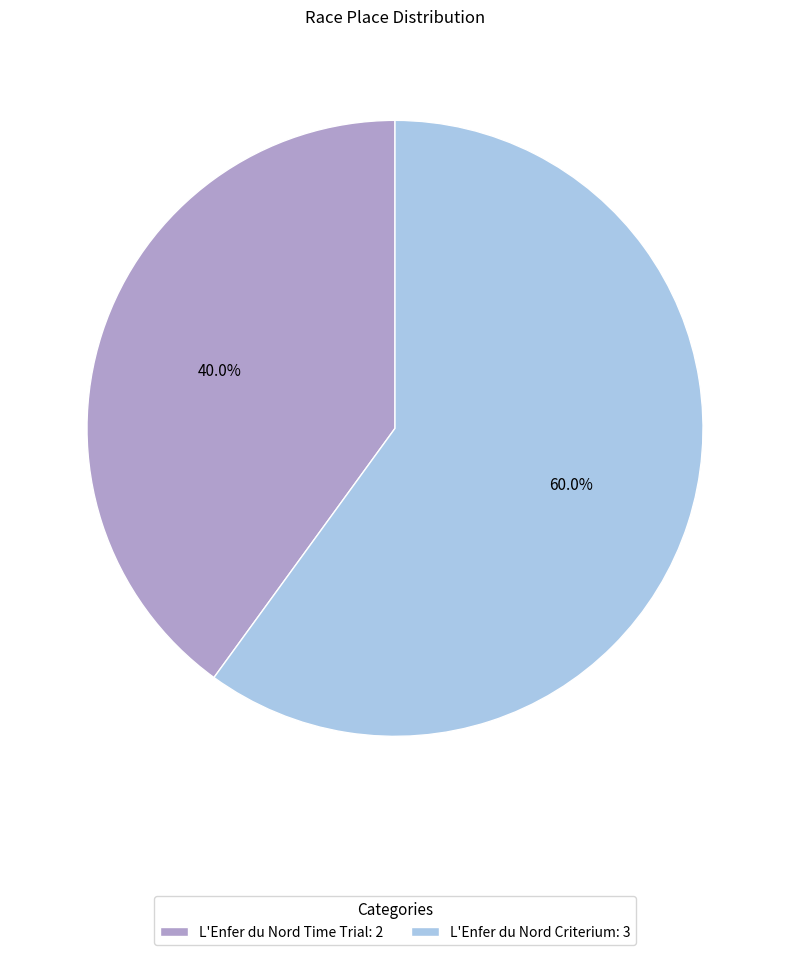

How many slices are in this pie chart?

2